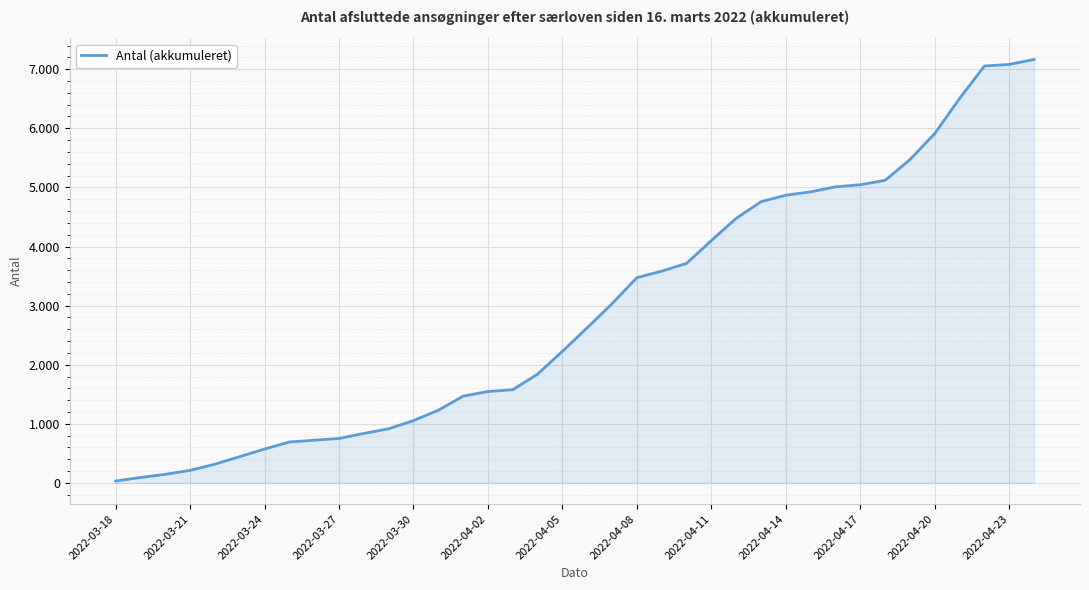

Does the chart display data point markers on the line(s)?

No